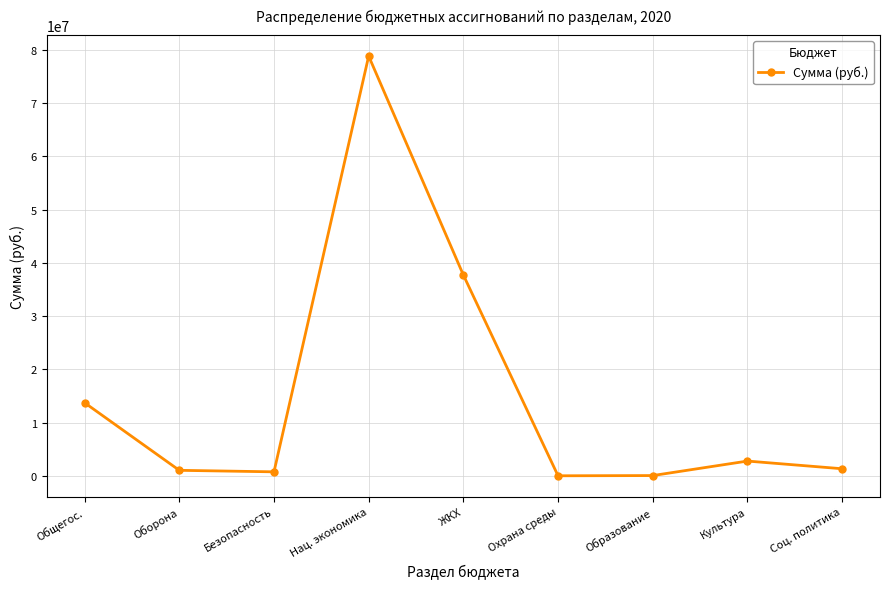

The chart shows a value of 13721817.1 at Общегос.. True or false?

True